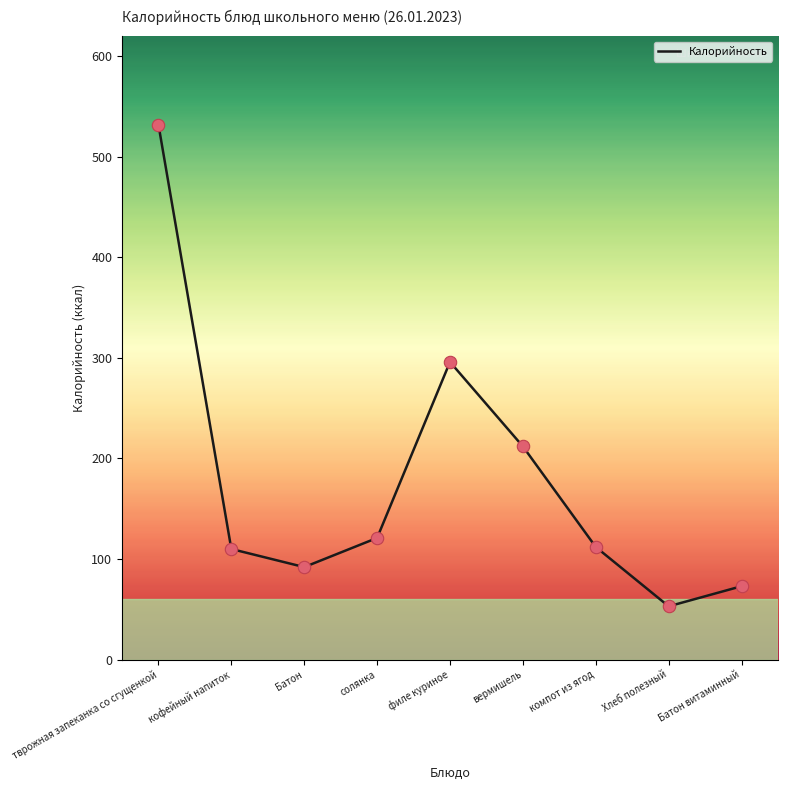

What is the change in value from филе куриное to компот из ягод?

-184